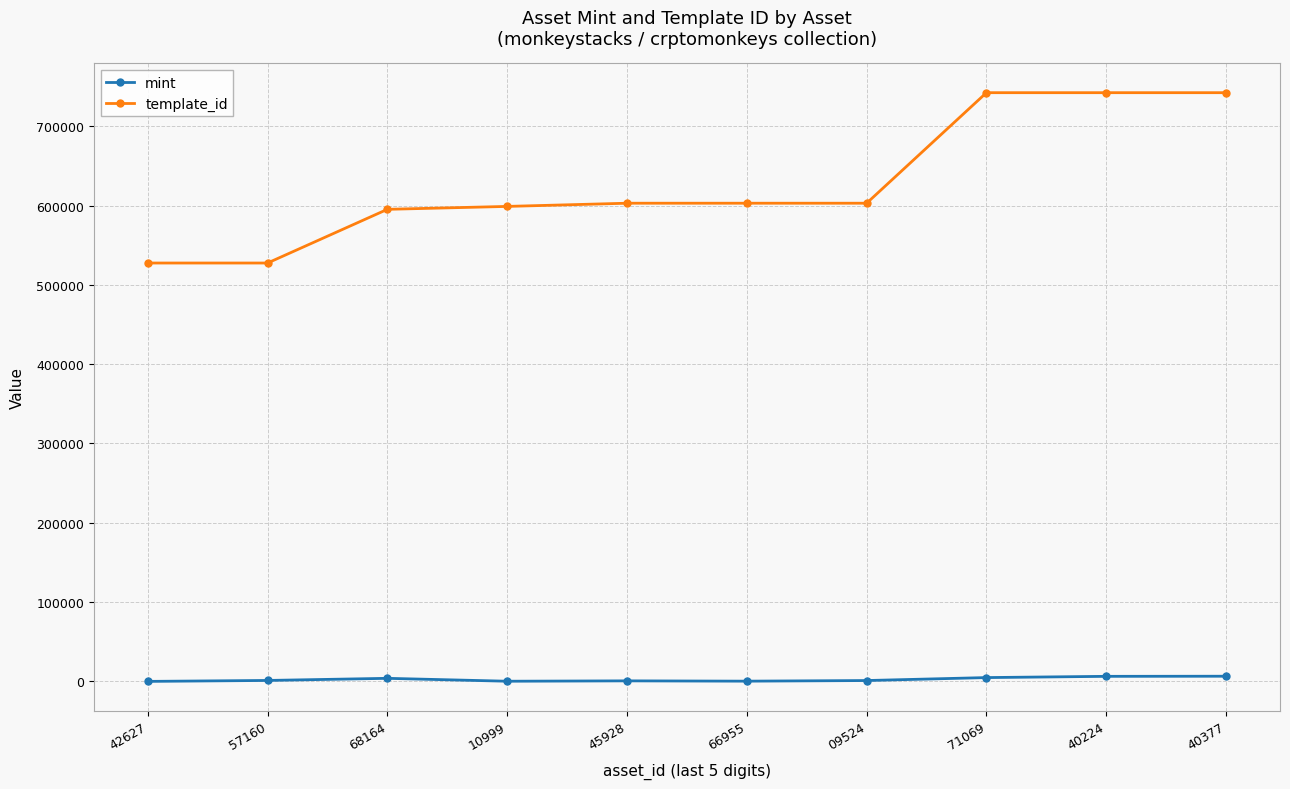

True or false: mint and template_id intersect in this chart.

False